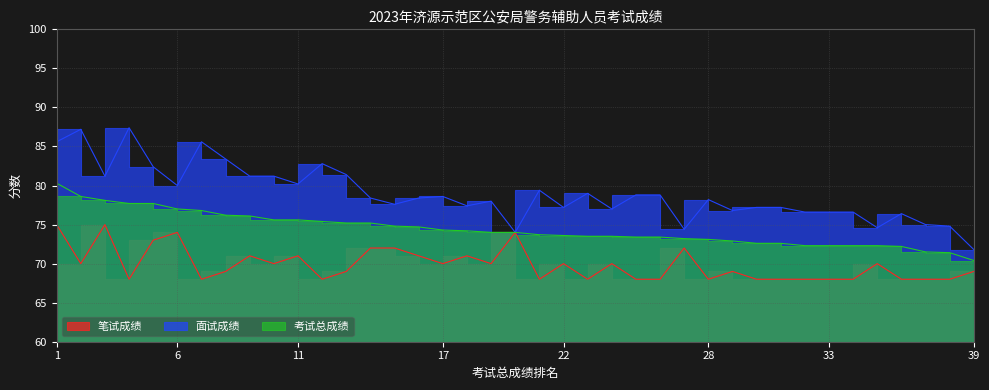

Where does the 考试总成绩 series first go above 74?

1